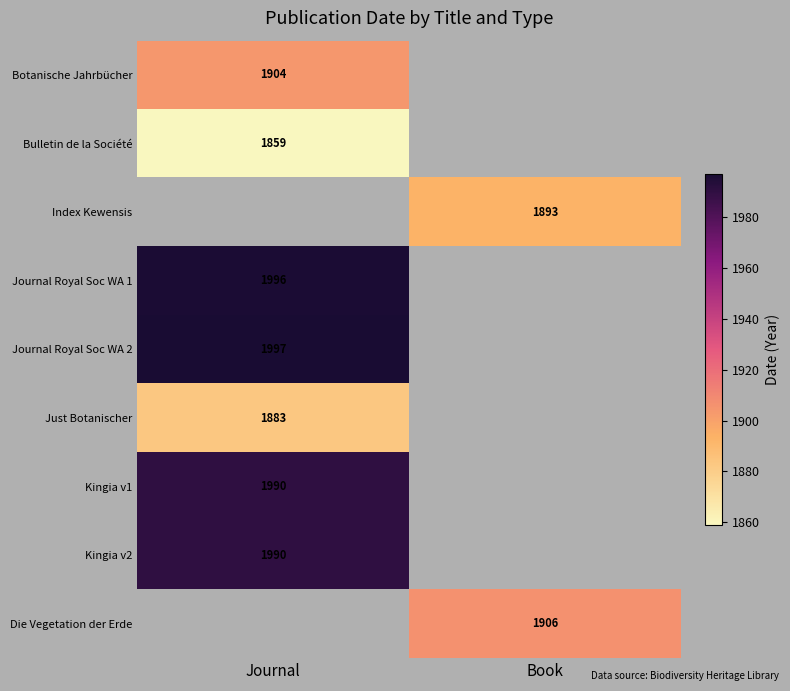

The value of Just Botanischer at Journal is 535. True or false?

False